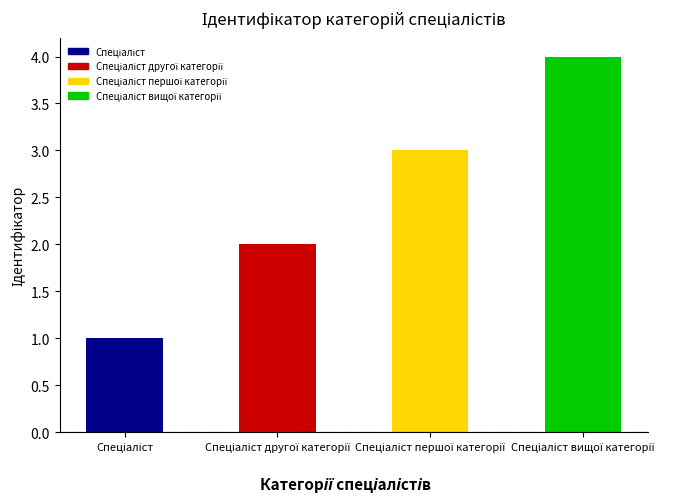

What is the sum of all values?

10